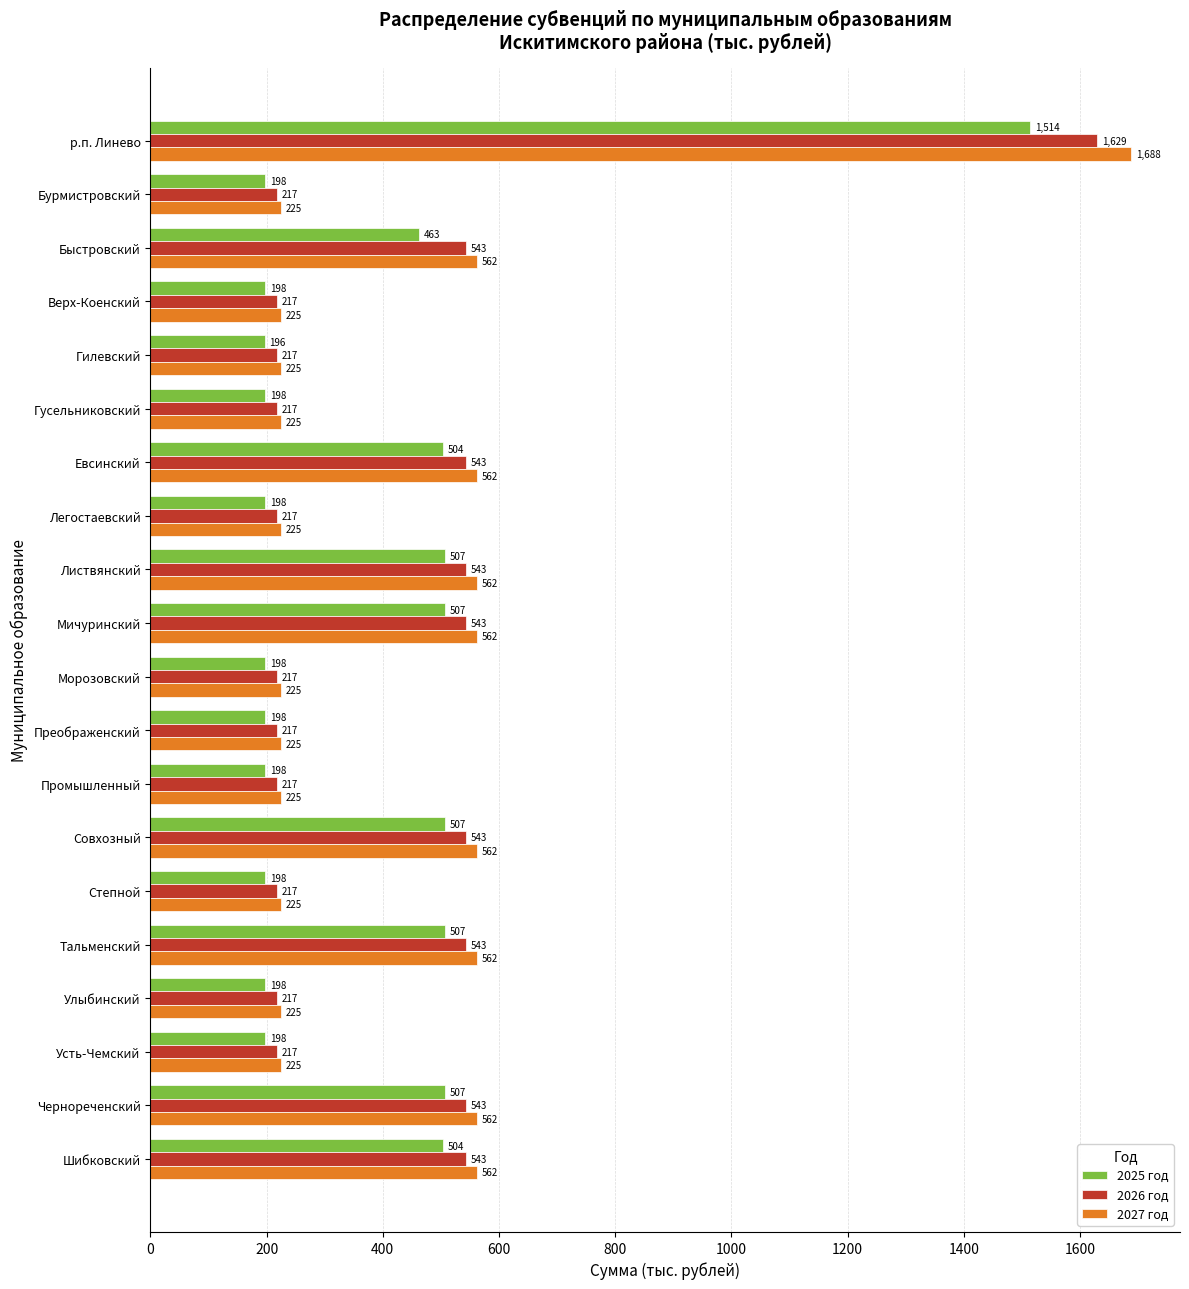

At which category is the sum across all series the highest?

р.п. Линево